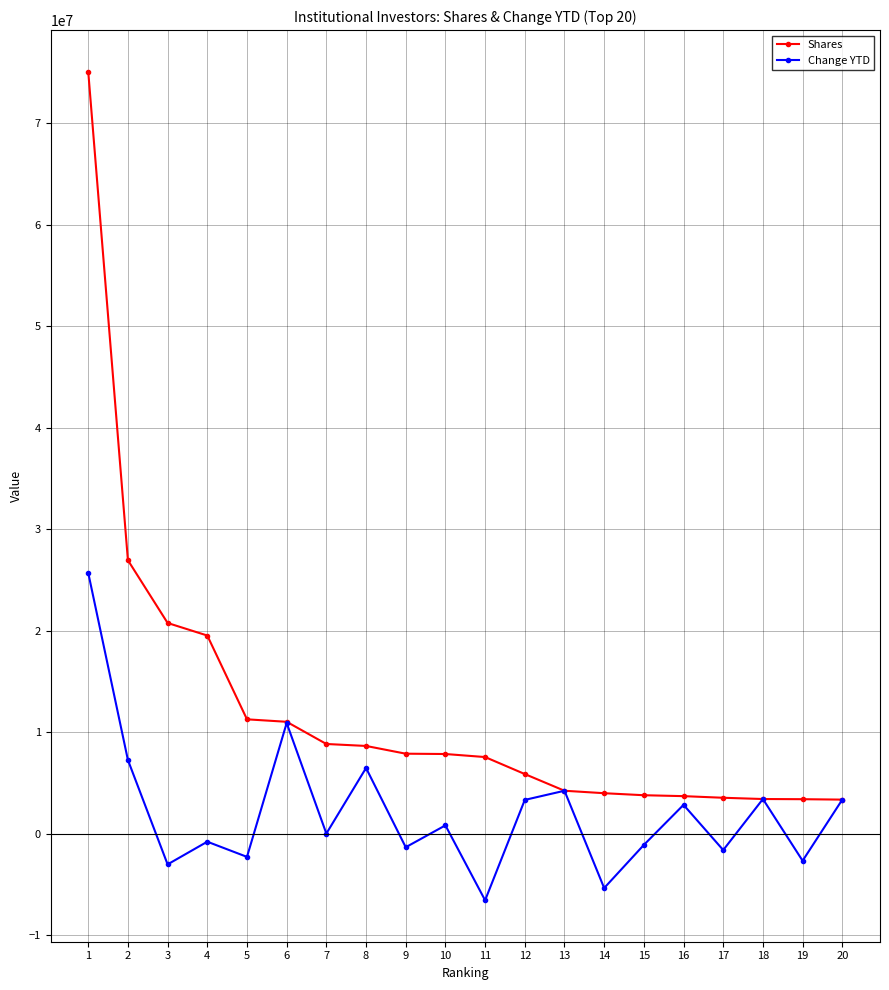

What are all the series names shown in the legend?

Shares, Change YTD